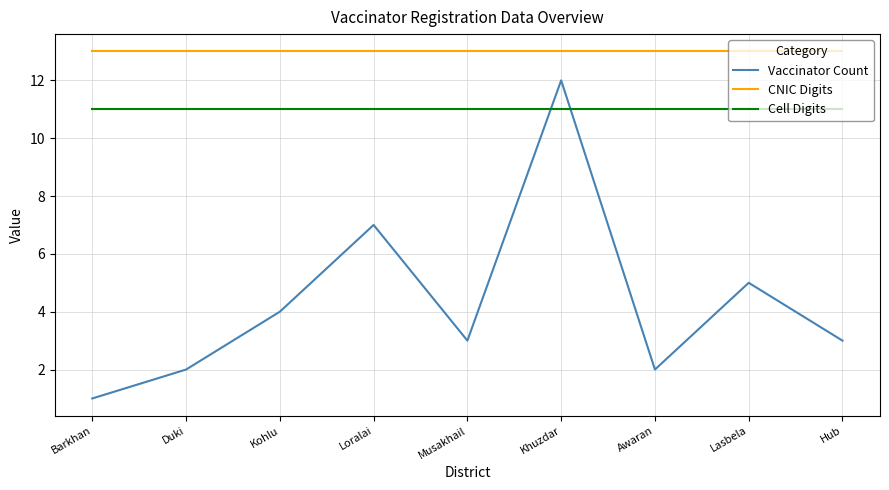

What position from the left is Khuzdar?

6